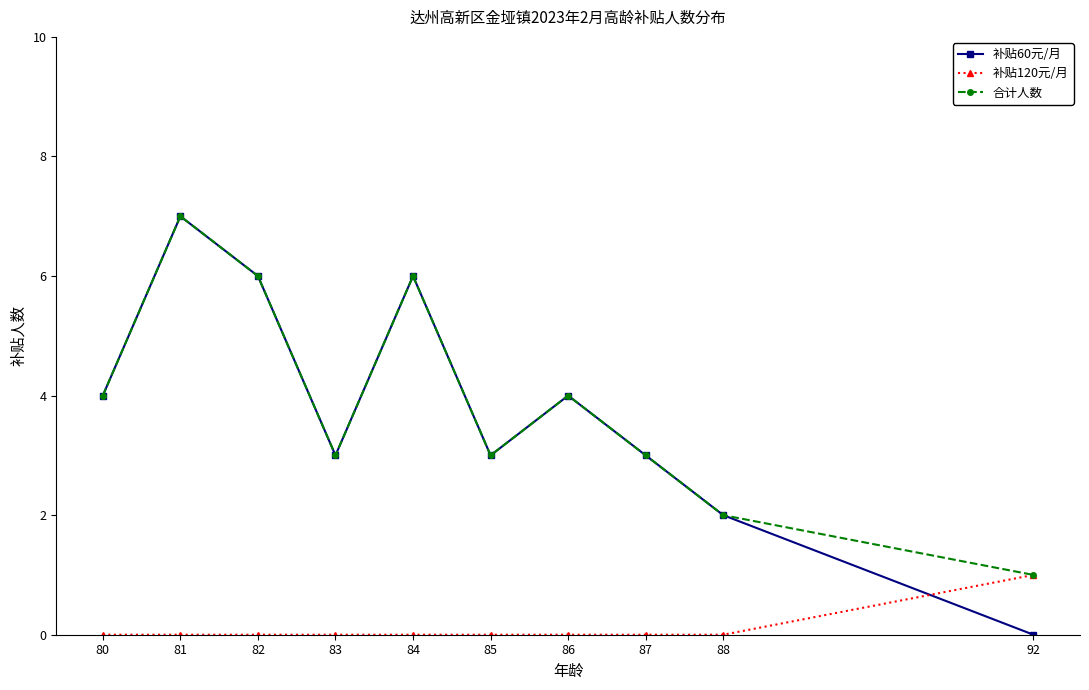

Reading right to left, list all the values displayed in this chart.

补贴60元/月: 0	2	3	4	3	6	3	6	7	4
补贴120元/月: 1	0	0	0	0	0	0	0	0	0
合计人数: 1	2	3	4	3	6	3	6	7	4